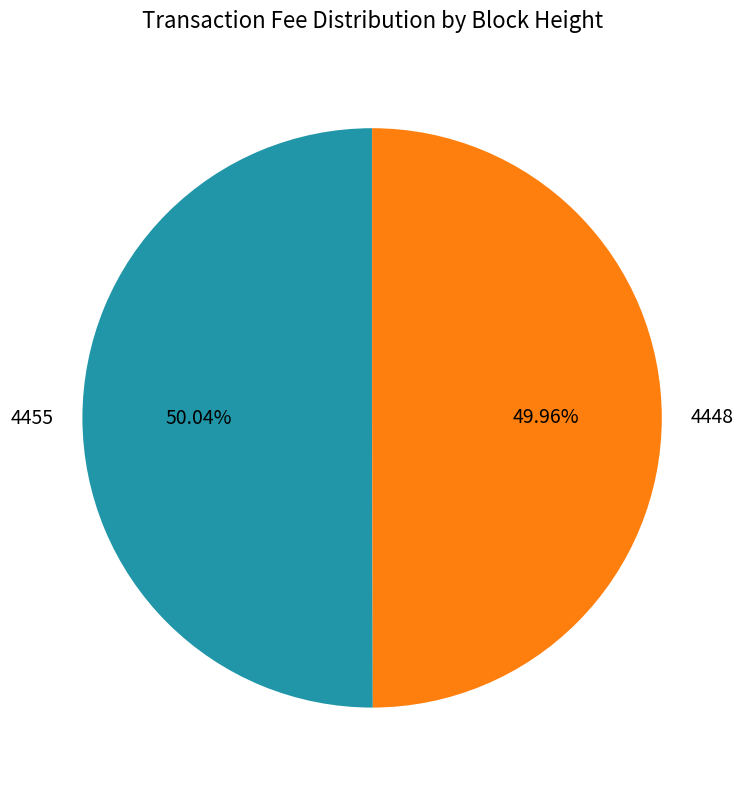

How much of the chart is everything except 4448?

50.0%